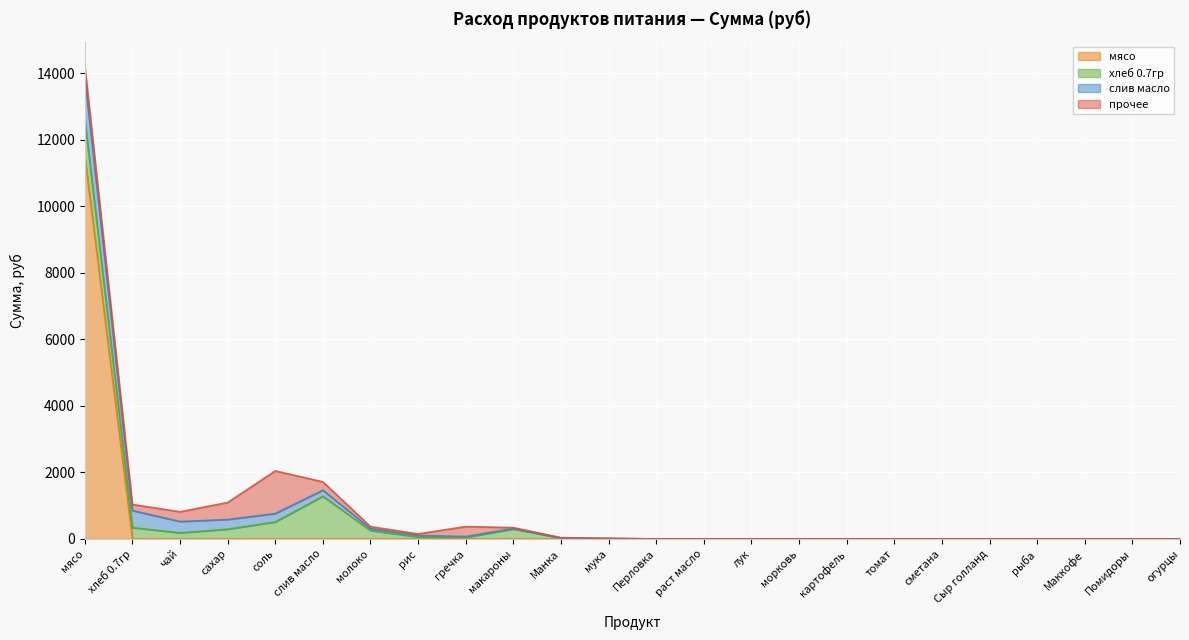

What position from the right is рыба?

4